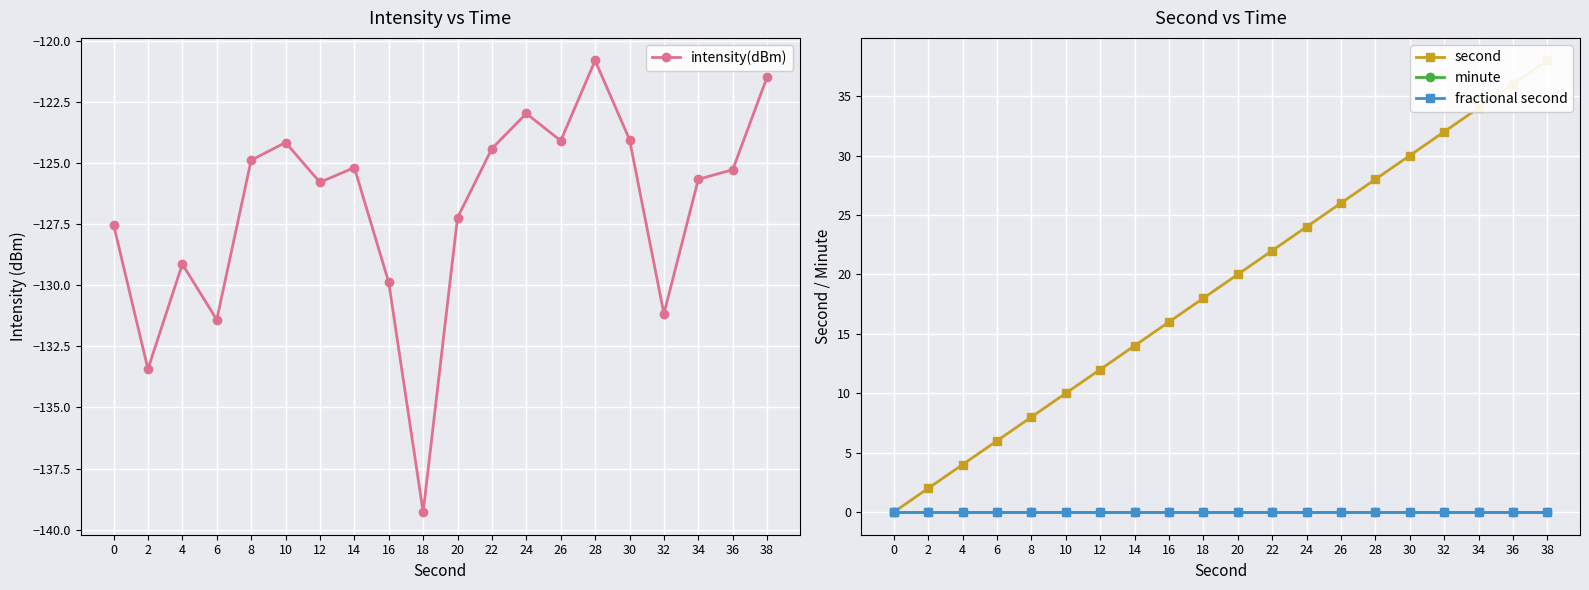

List the series in order of their peak value, lowest first.

intensity(dBm), minute, fractional second, second